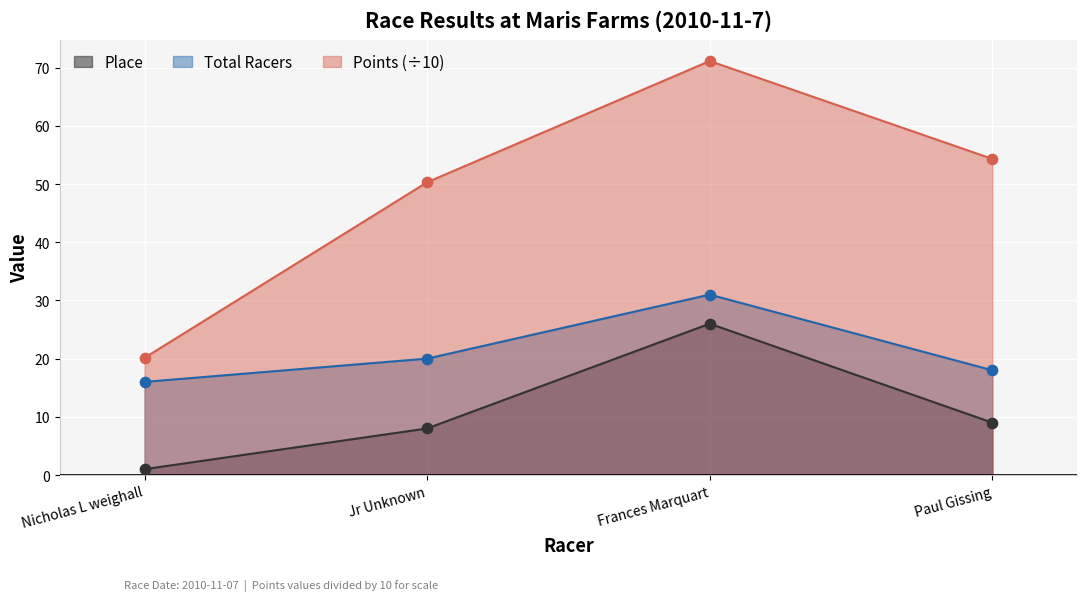

Which series reaches the minimum Y coordinate?

Place